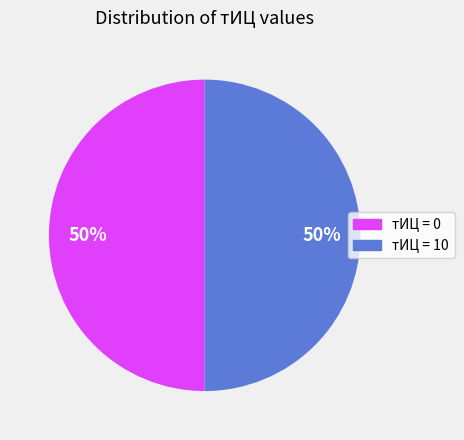

To the nearest percent, what is the average slice percentage?

50%